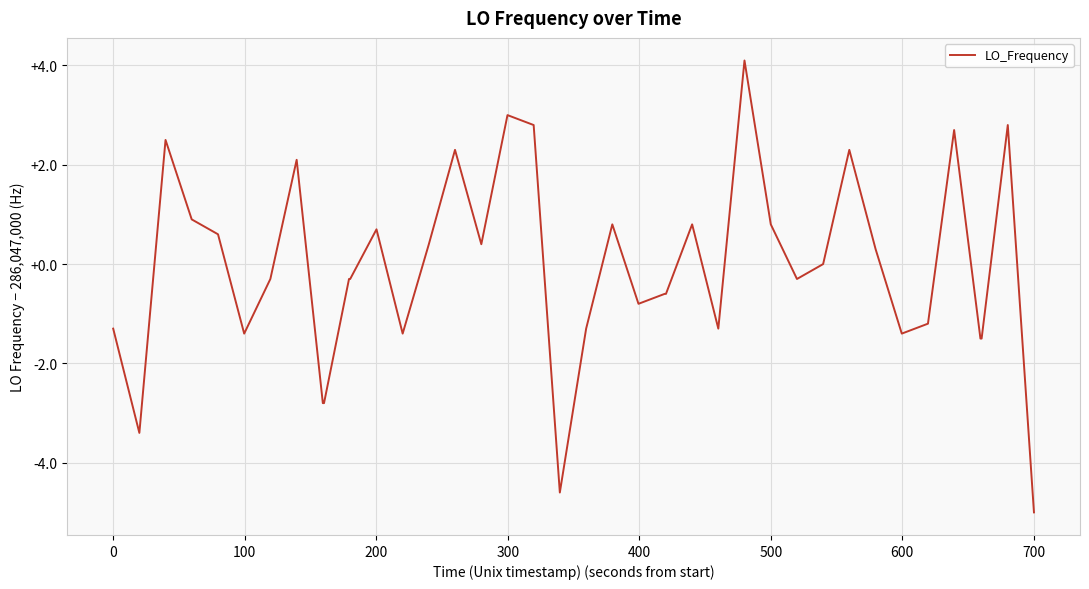

What is the difference between the maximum and minimum values?

9.1